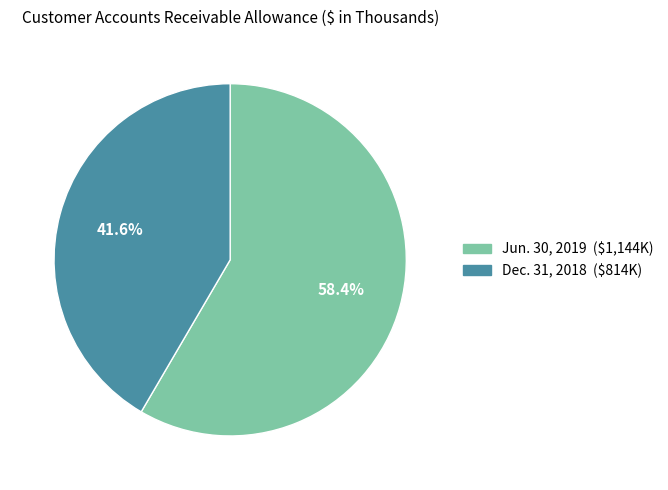

To the nearest percent, what is the difference between the largest and smallest slice percentages?

17%